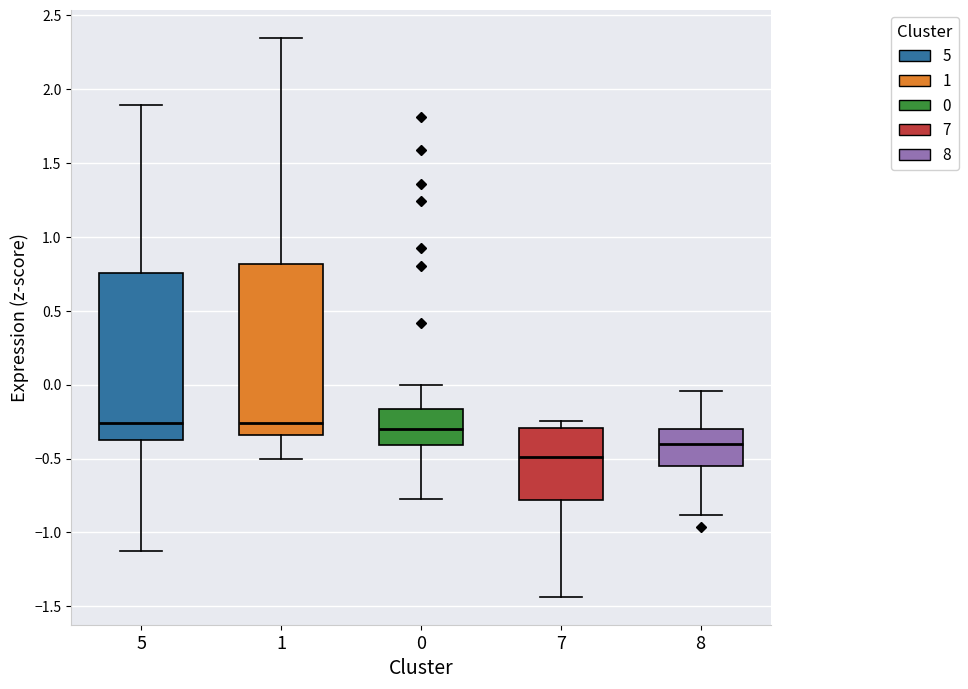

Where does the lower whisker of the box at x = 7 end on the y-axis? The values are not printed on the chart, so give them approximately, as read against the axis.

-1.45